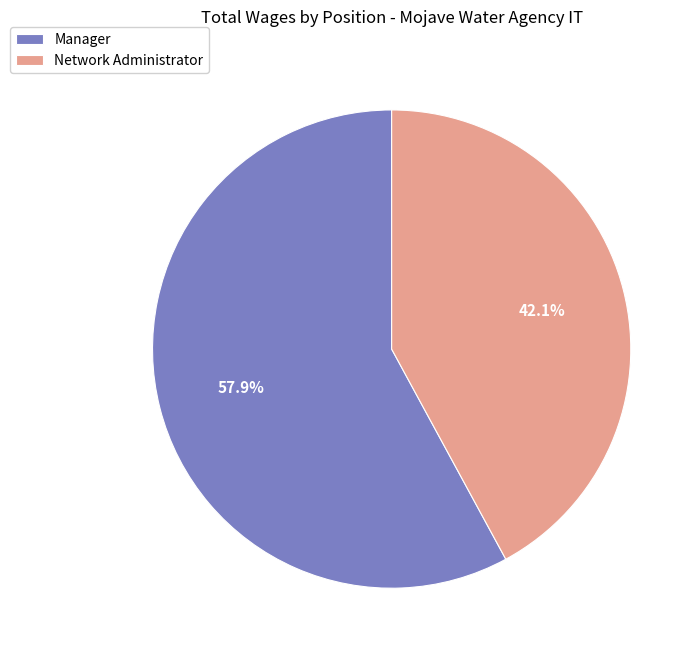

Between Manager and Network Administrator, which is larger?

Manager